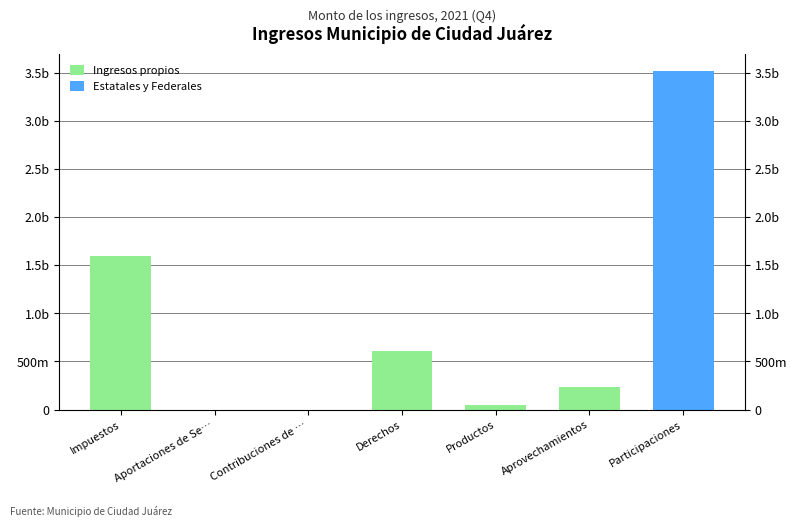

Reading left to right, what are all the values shown in this chart?

Ingresos propios: 1594460975.1	0.0	0.0	613131684.0	51930616.0	231544235.3	0.0
Estatales y Federales: 0.0	0.0	0.0	0.0	0.0	0.0	3517004300.6